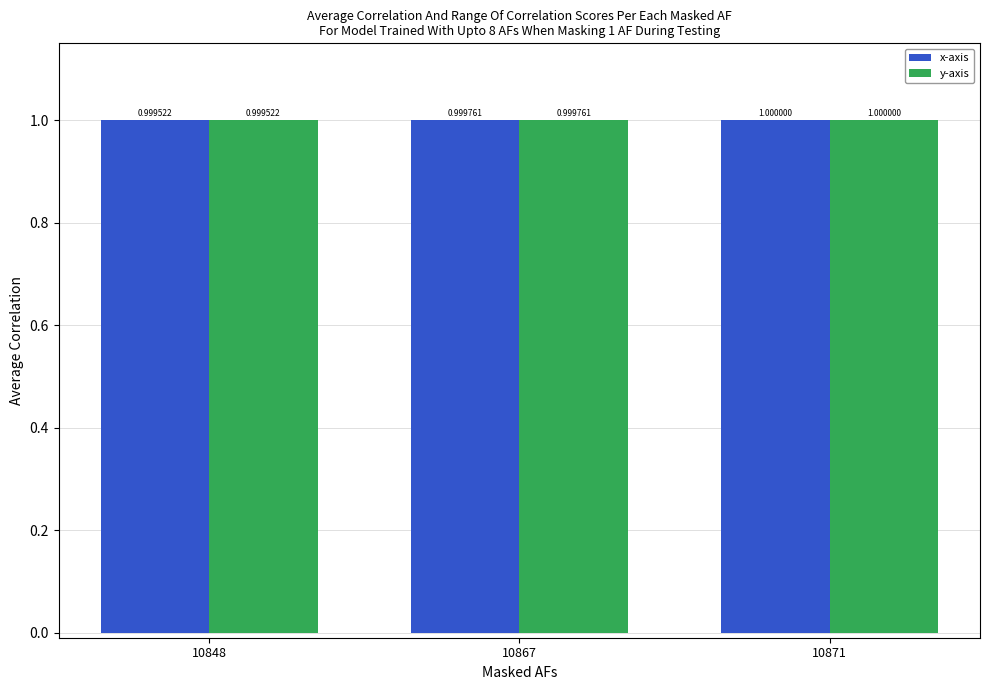

Is the value of y-axis at 10867 greater than the value of x-axis at 10848?

Yes